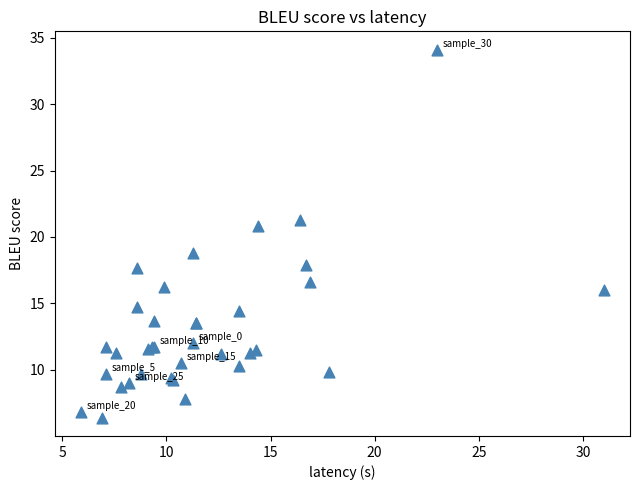

What Y value in the scatter plot is closest to 20?

20.8